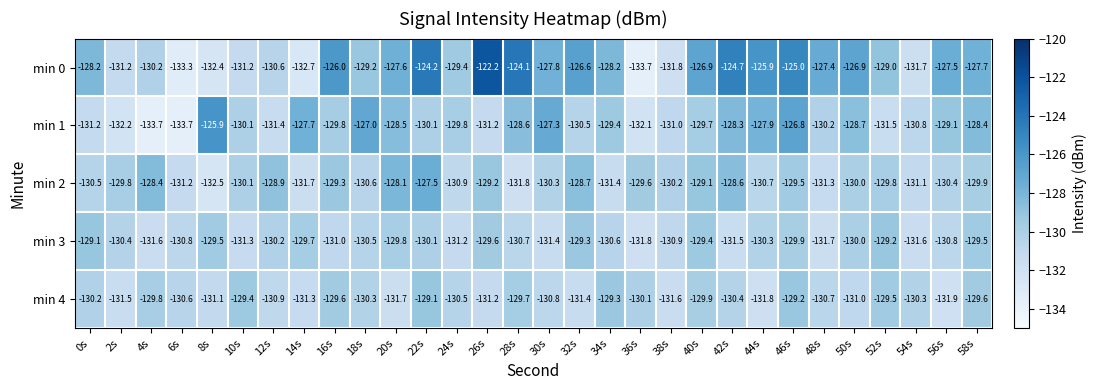

What is the spread (max minus min) of values at 14s?

5.0